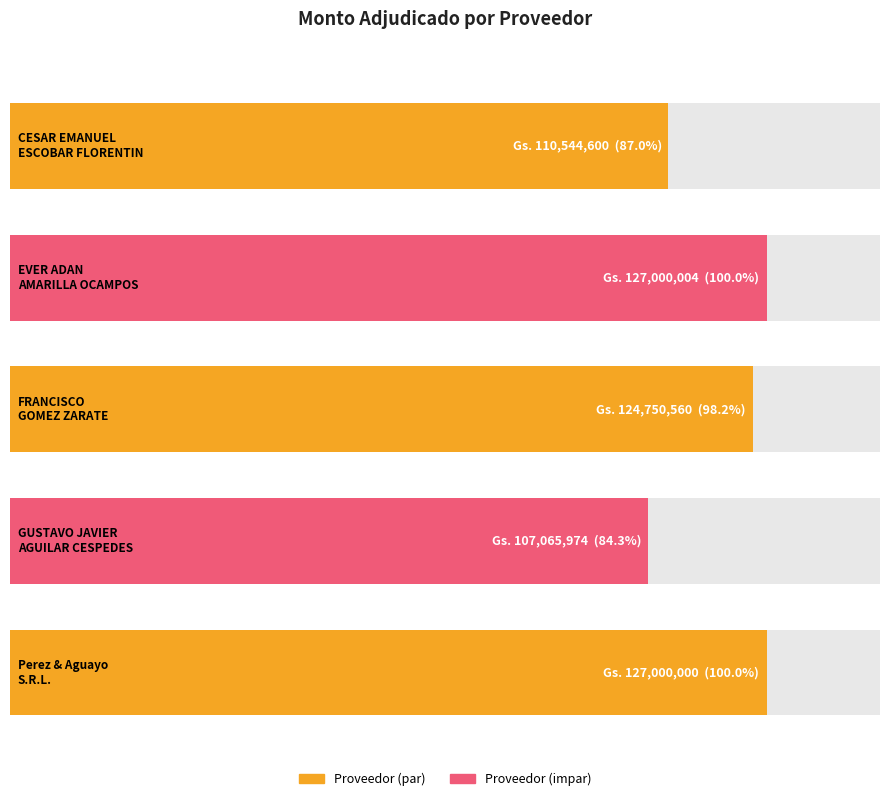

What is the smallest value displayed?

107065974